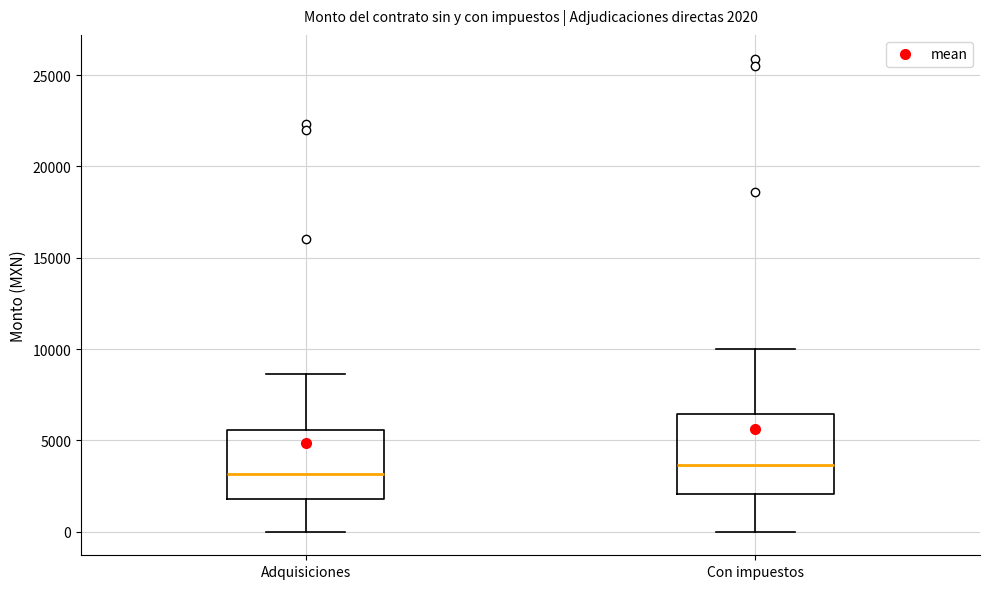

Which box's median line is the lowest?

Adquisiciones